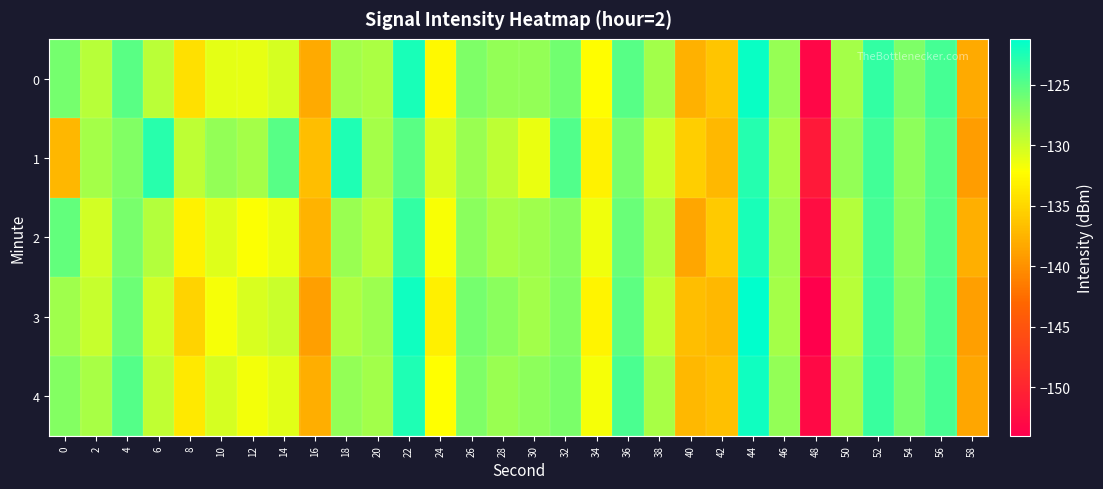

What is the spread (max minus min) of values at 32?

2.3